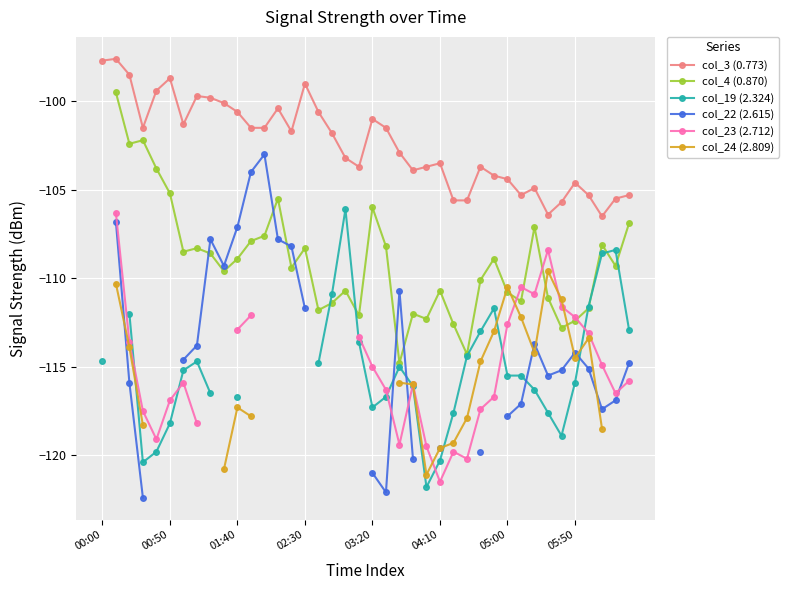

At how many categories does at least one series exceed -114?

40